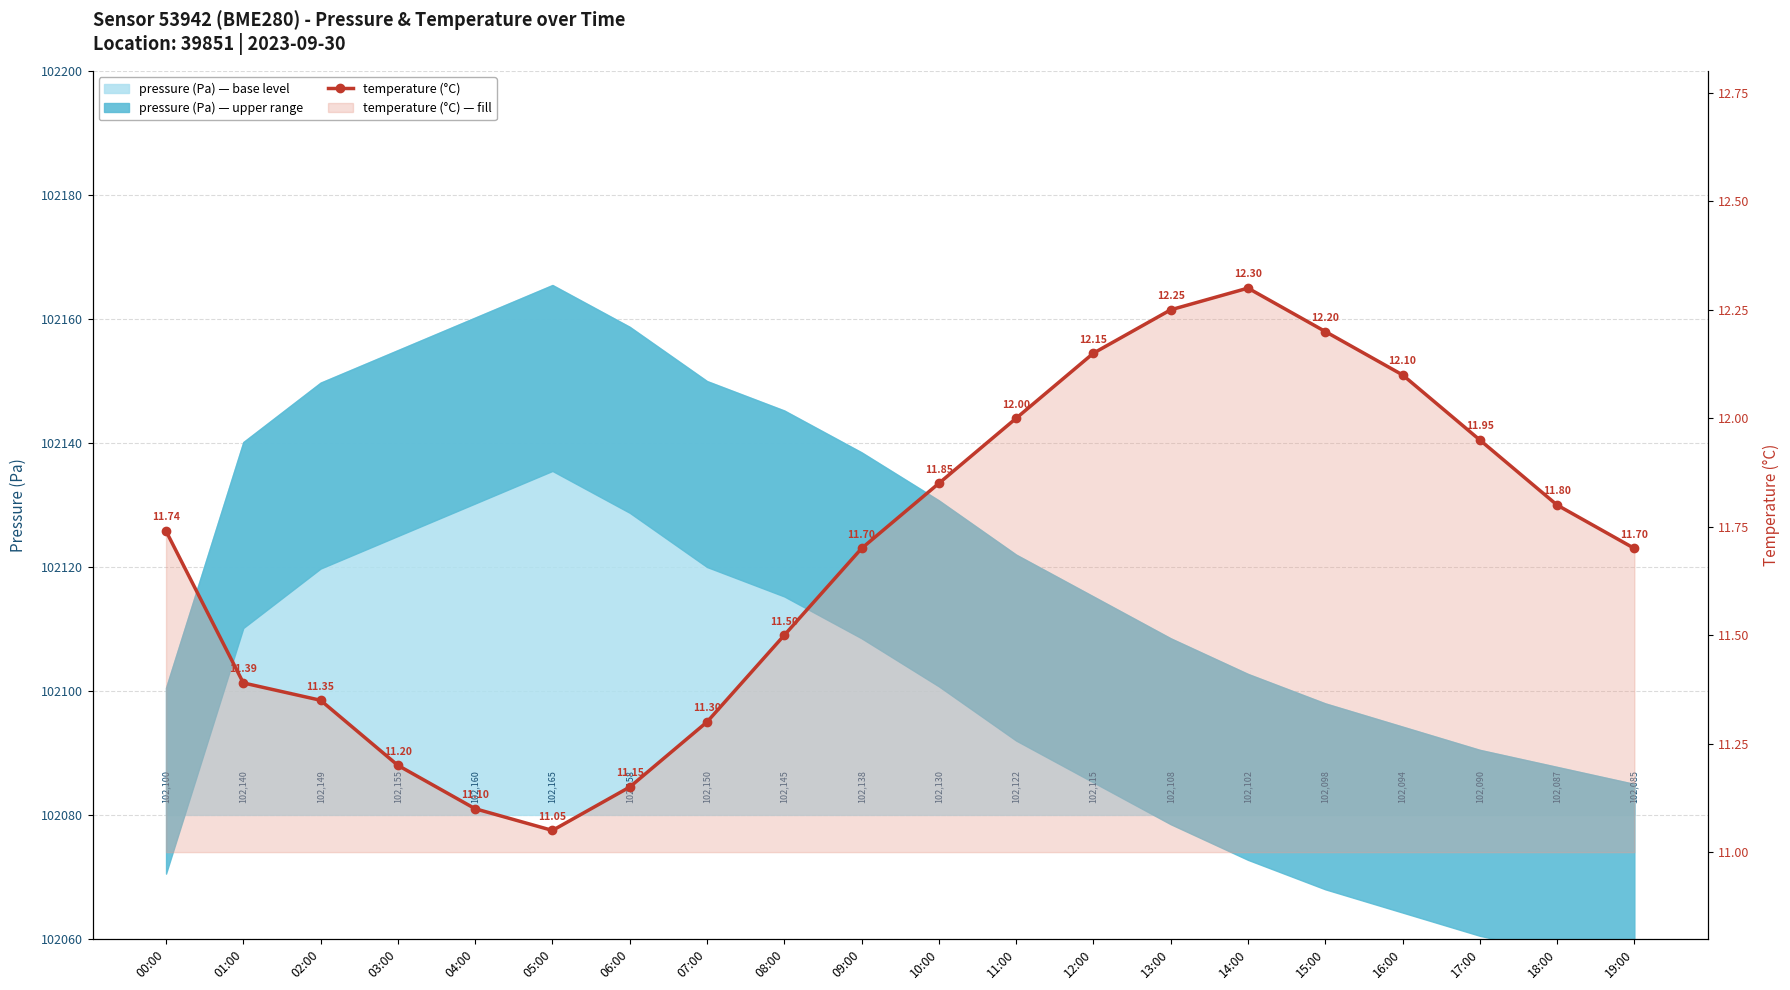

What is the ratio of the value at 05:00 to the value at 02:00?

1.0